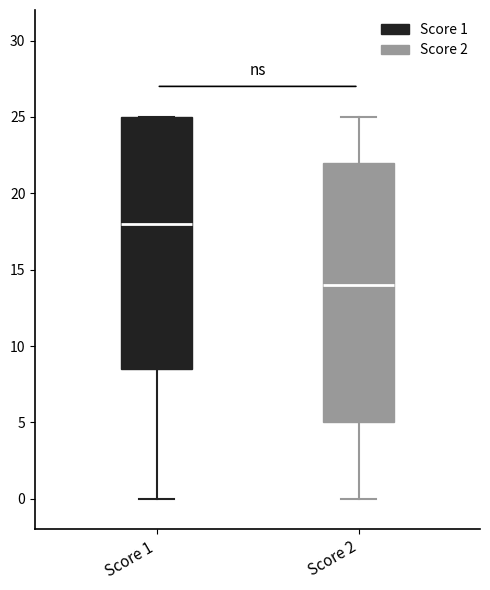

Reading left to right, read every box against the y-axis: the position of its median line, the range the box covers, and the ends of its whiskers. The values are not printed on the chart, so give them approximately, as read against the axis.

Score 1: median 18.0, box 8.5 to 25.0, whiskers 0.0 to 25.0
Score 2: median 14.0, box 5.0 to 22.0, whiskers 0.0 to 25.0